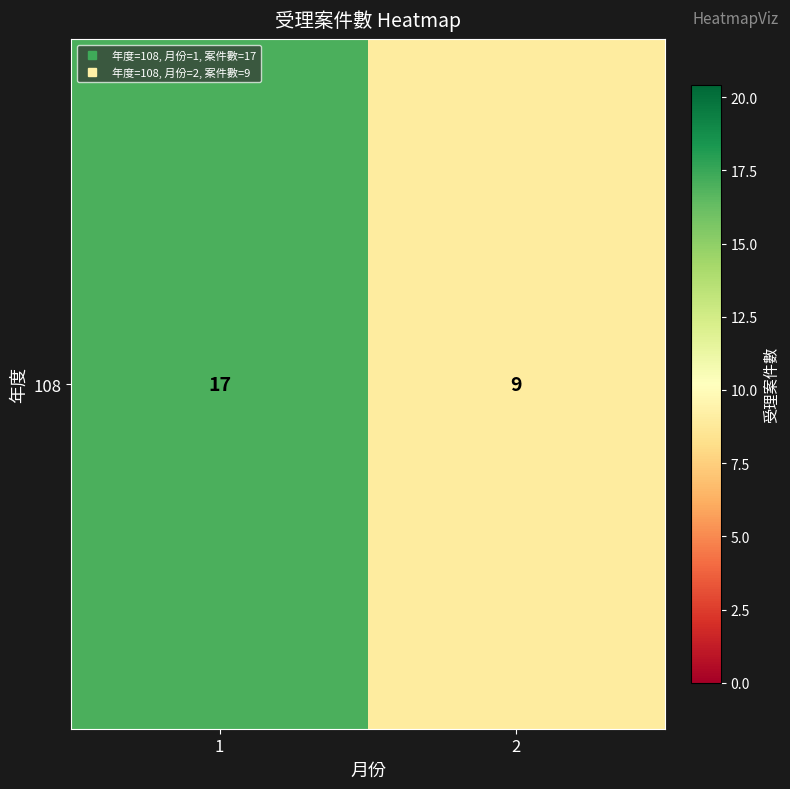

Which category has the highest value across all series?

1